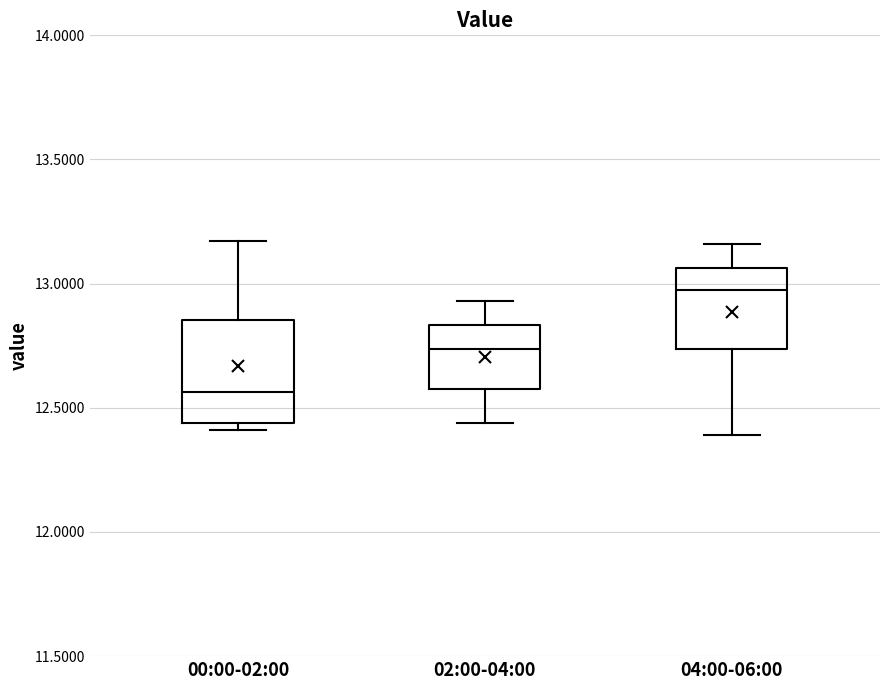

Reading left to right, read every box against the y-axis: the position of its median line, the range the box covers, and the ends of its whiskers. The values are not printed on the chart, so give them approximately, as read against the axis.

00:00-02:00: median 12.55, box 12.45 to 12.85, whiskers 12.40 to 13.15
02:00-04:00: median 12.75, box 12.60 to 12.85, whiskers 12.45 to 12.95
04:00-06:00: median 13.00, box 12.75 to 13.05, whiskers 12.40 to 13.15